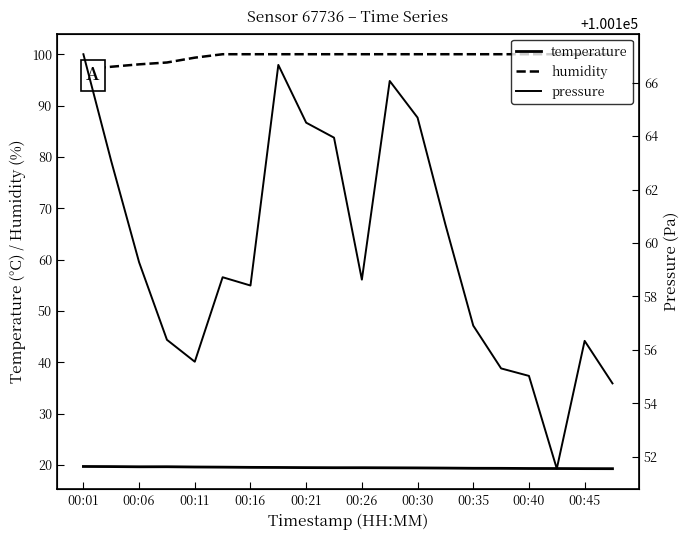

Does the chart have visible grid lines?

No